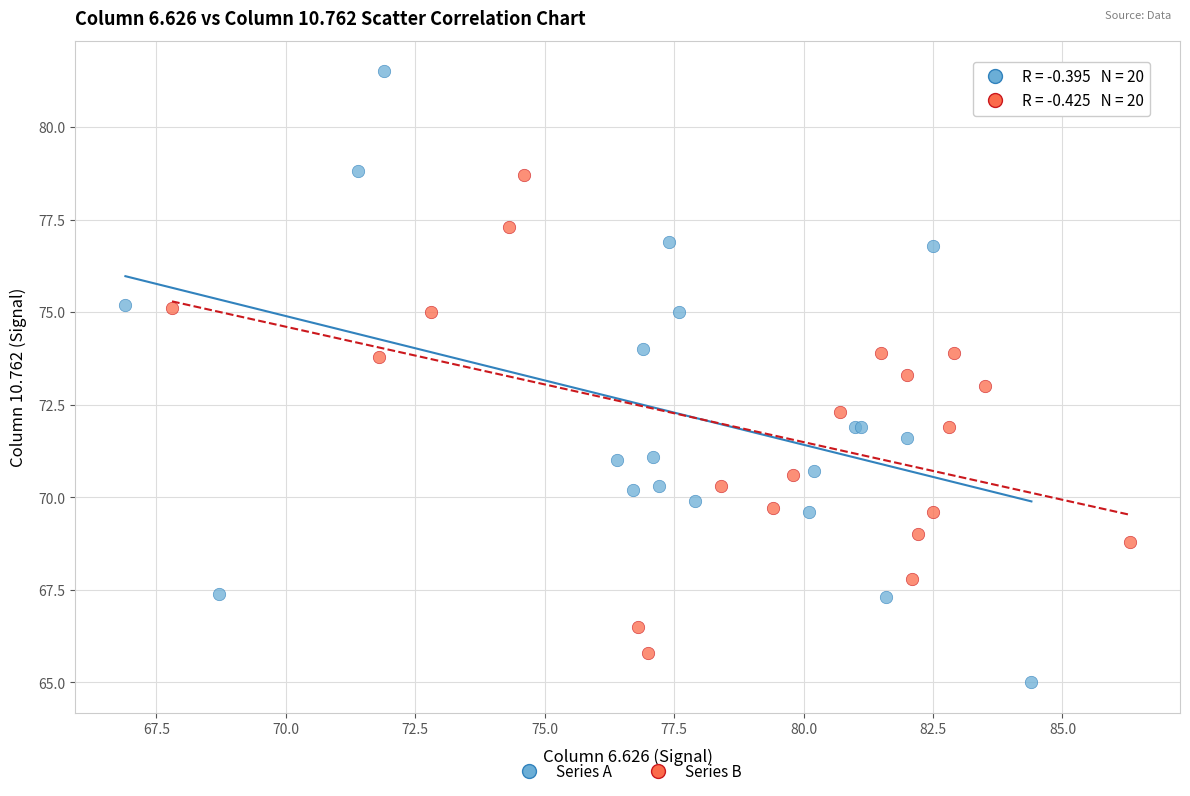

Which series reaches the maximum Y coordinate?

Series A